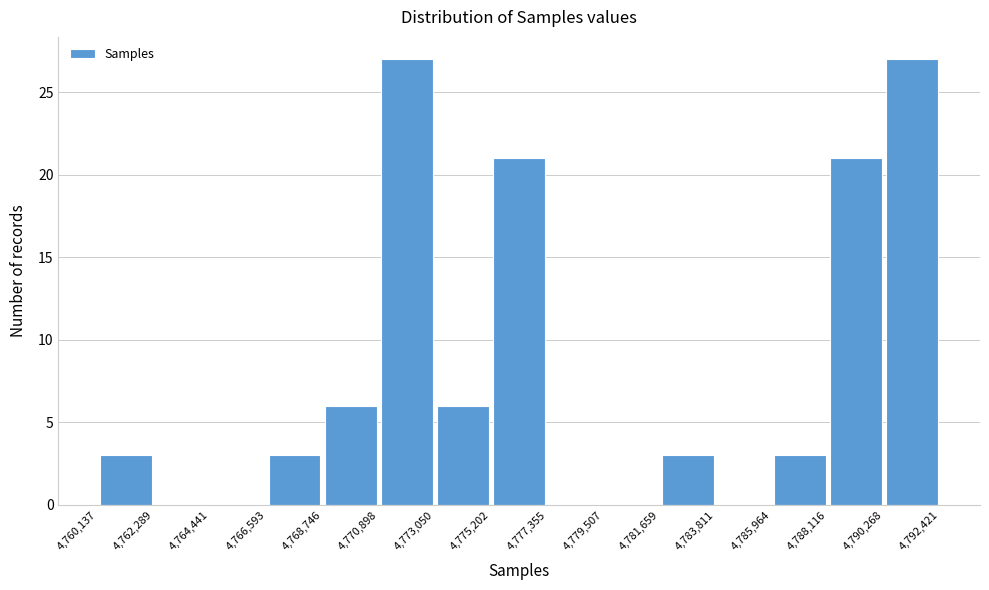

What is the height of the bar covering 4,790,268 to 4,792,421 on the x-axis? The values are not printed on the chart, so give them approximately, as read against the axis.

27